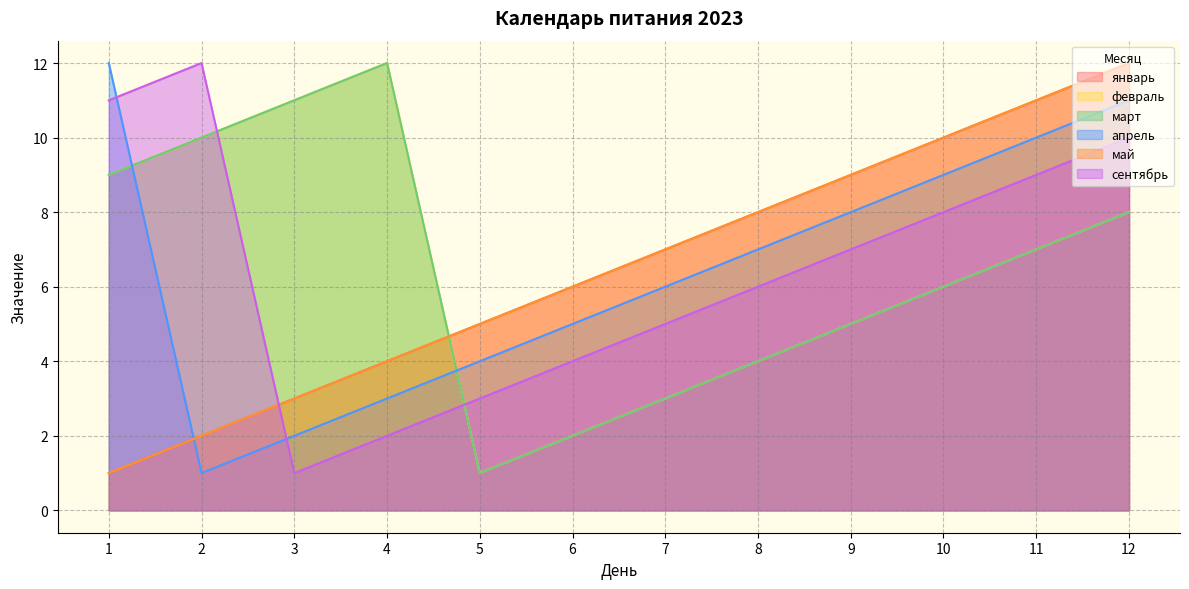

Does the chart have visible grid lines?

Yes